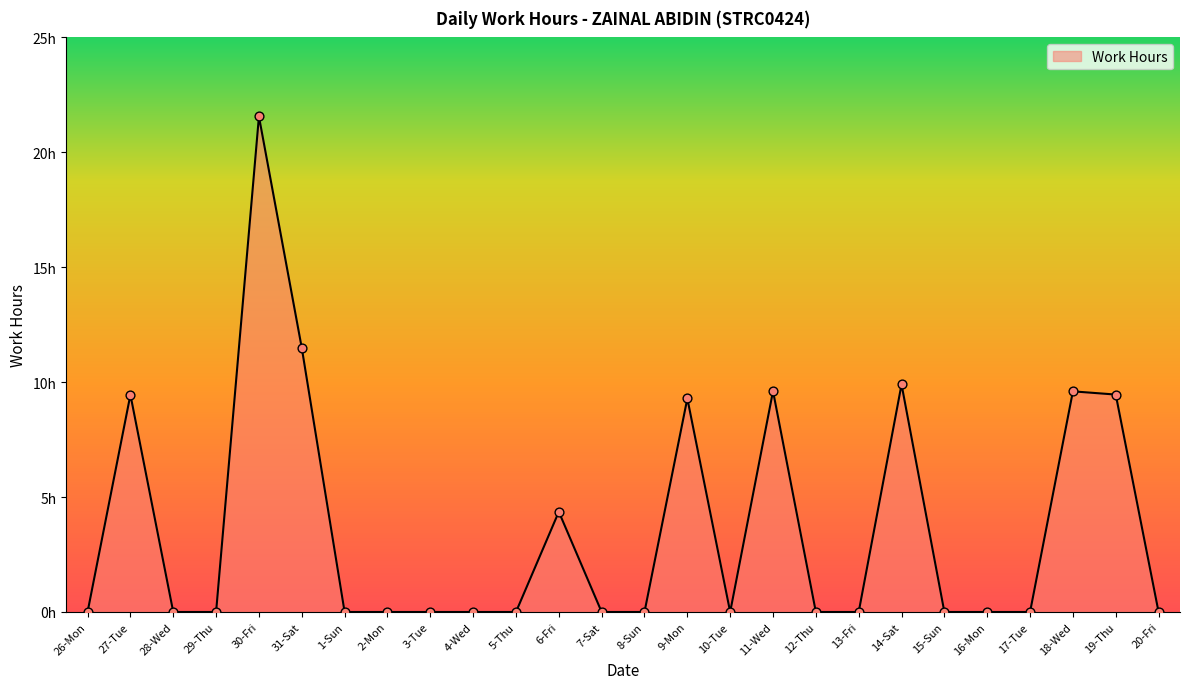

What is the ratio of the value at 11-Wed to the value at 31-Sat?

0.8